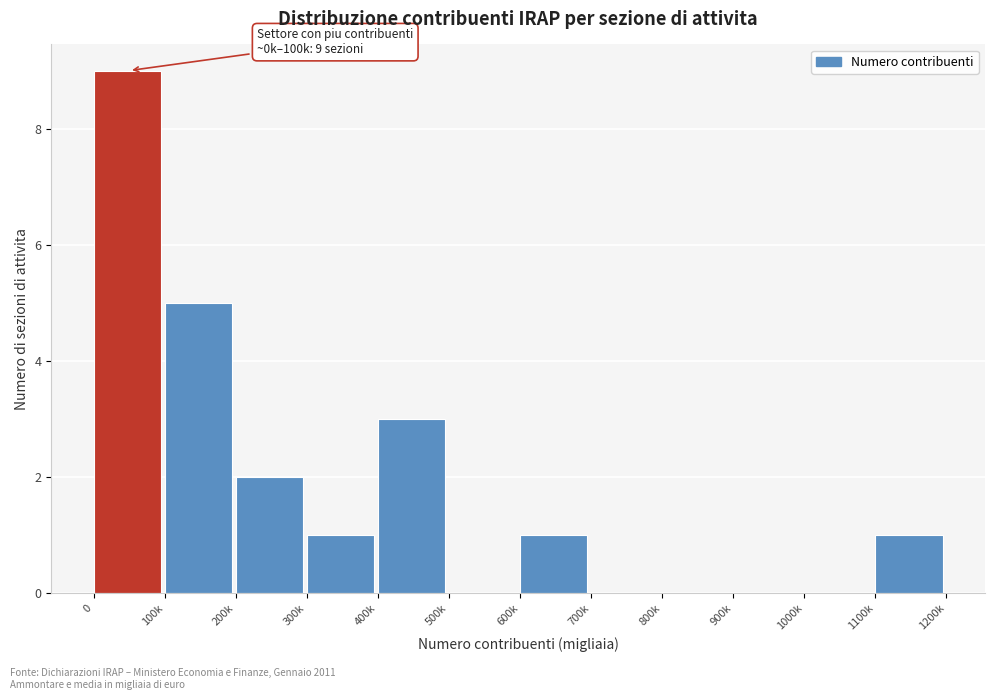

Reading left to right, what are all the values shown in this chart?

0=9	100k=5	200k=2	300k=1	400k=3	500k=0	600k=1	700k=0	800k=0	900k=0	1000k=0	1100k=1